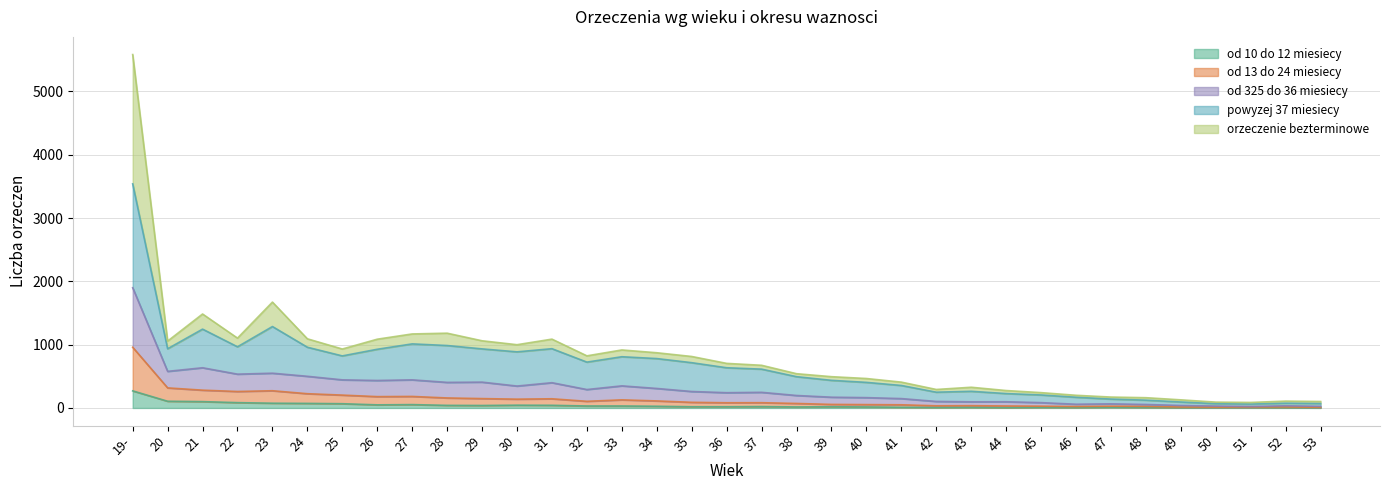

At which category is the sum across all series the highest?

19-